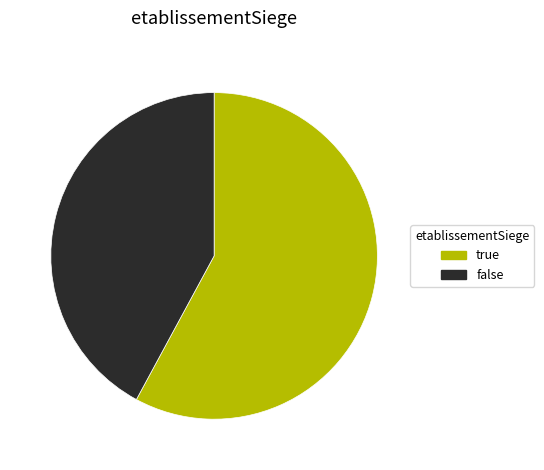

Which category has the biggest portion of the pie?

true